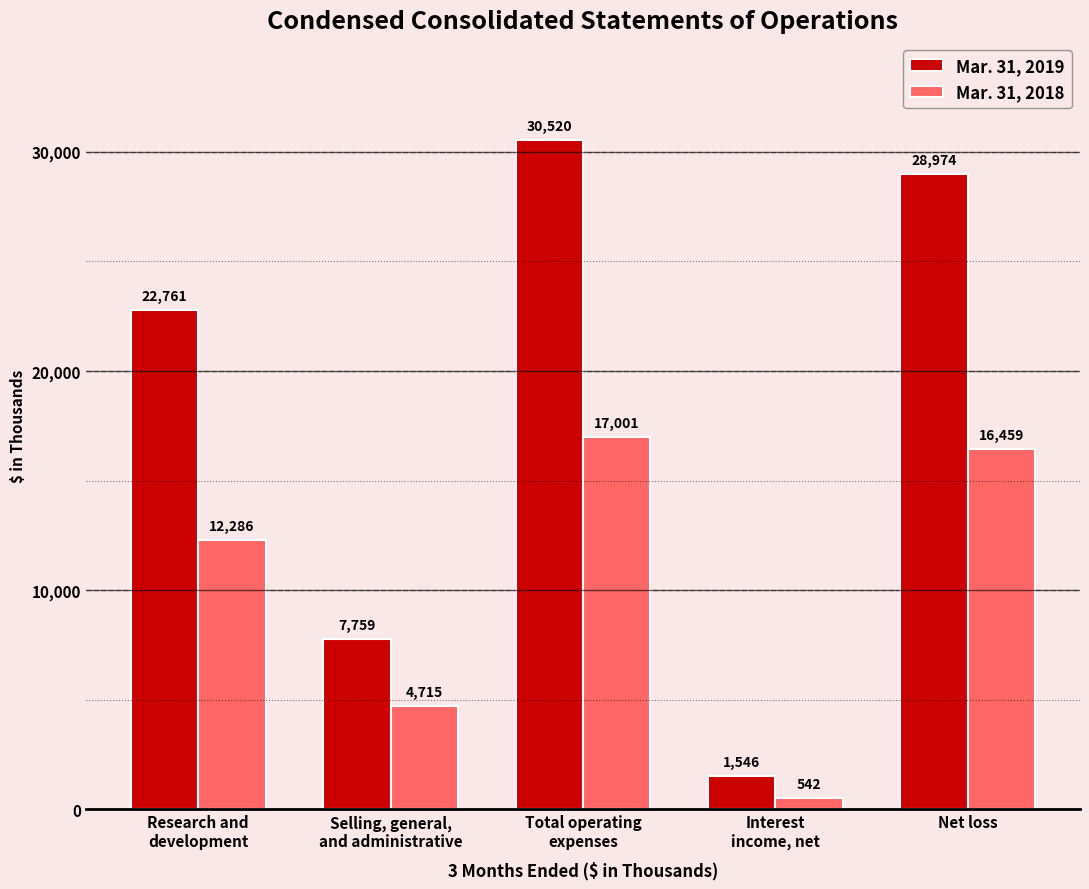

List the series in order of their overall mean, highest first.

Mar. 31, 2019, Mar. 31, 2018